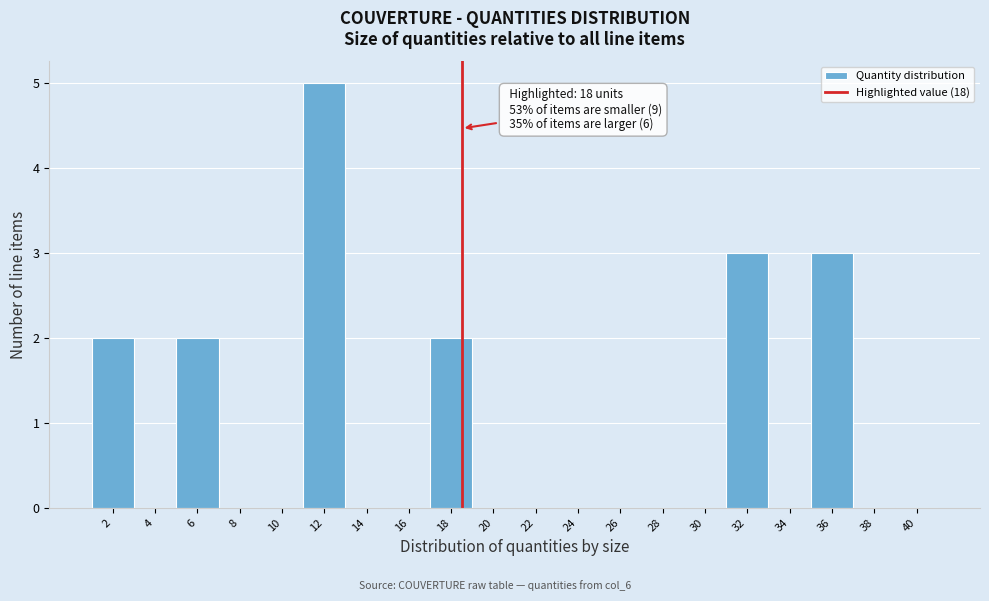

Reading left to right, what are all the values shown in this chart?

2=2	4=0	6=2	8=0	10=0	12=5	14=0	16=0	18=2	20=0	22=0	24=0	26=0	28=0	30=0	32=3	34=0	36=3	38=0	40=0